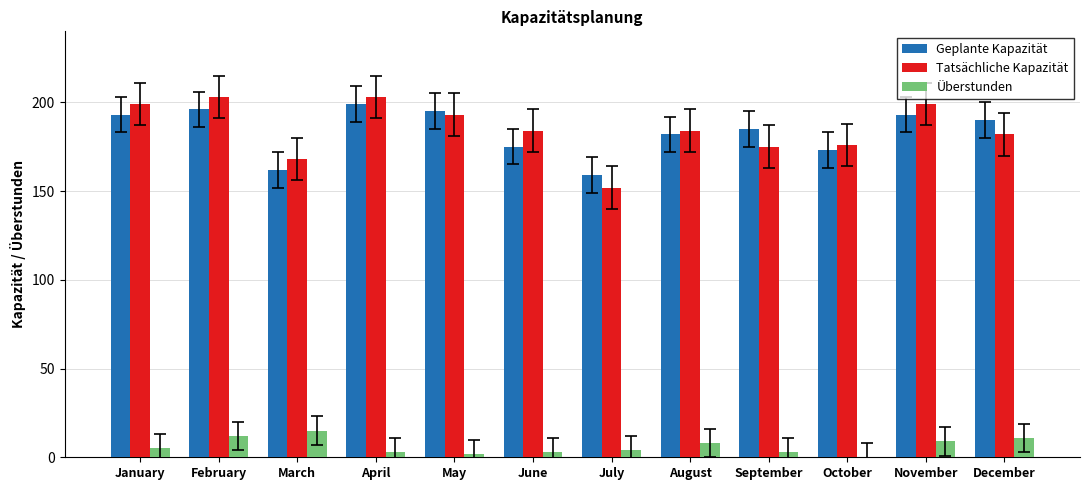

What value does the Tatsächliche Kapazität series have at February?

203